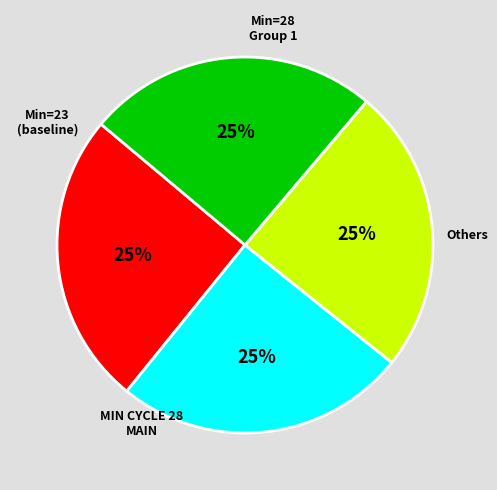

Does any single category account for the majority?

No